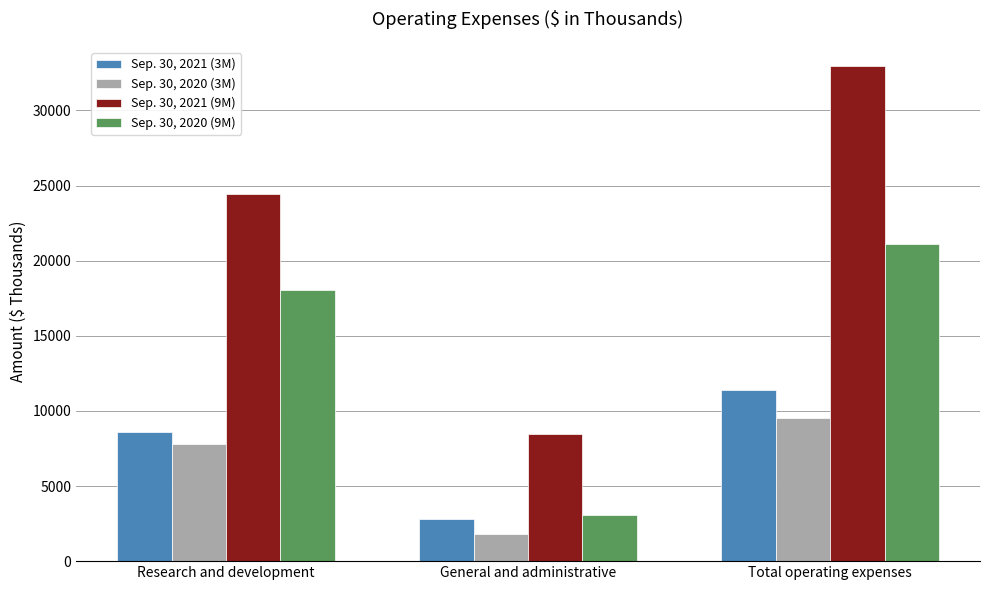

At Research and development, list the series in order from largest to smallest.

Sep. 30, 2021 (9M), Sep. 30, 2020 (9M), Sep. 30, 2021 (3M), Sep. 30, 2020 (3M)